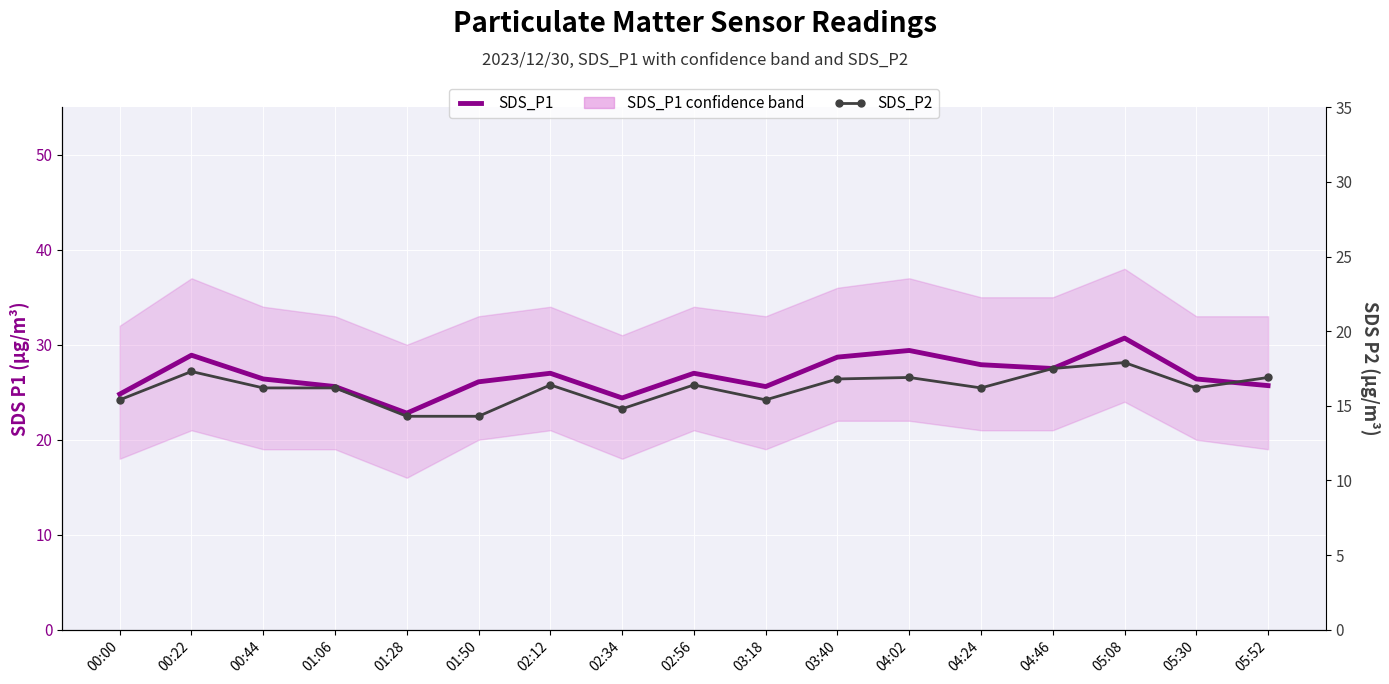

Which series has the largest total across all categories?

SDS_P1 (est. range)